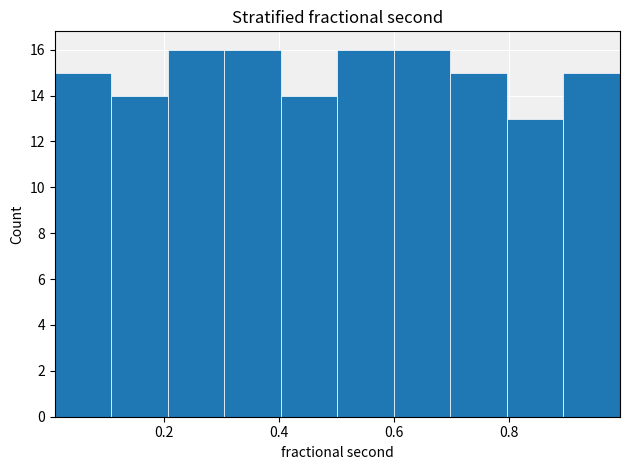

Reading left to right, list every bar in this chart as the range it spans on the x-axis followed by its height. Neither the bar edges nor the heights are printed on the chart, so give them approximately, as read against the axes.

0.0 to 0.1: 15
0.1 to 0.2: 14
0.2 to 0.3: 16
0.3 to 0.4: 16
0.4 to 0.5: 14
0.5 to 0.6: 16
0.6 to 0.7: 16
0.7 to 0.8: 15
0.8 to 0.9: 13
0.9 to 1.0: 15